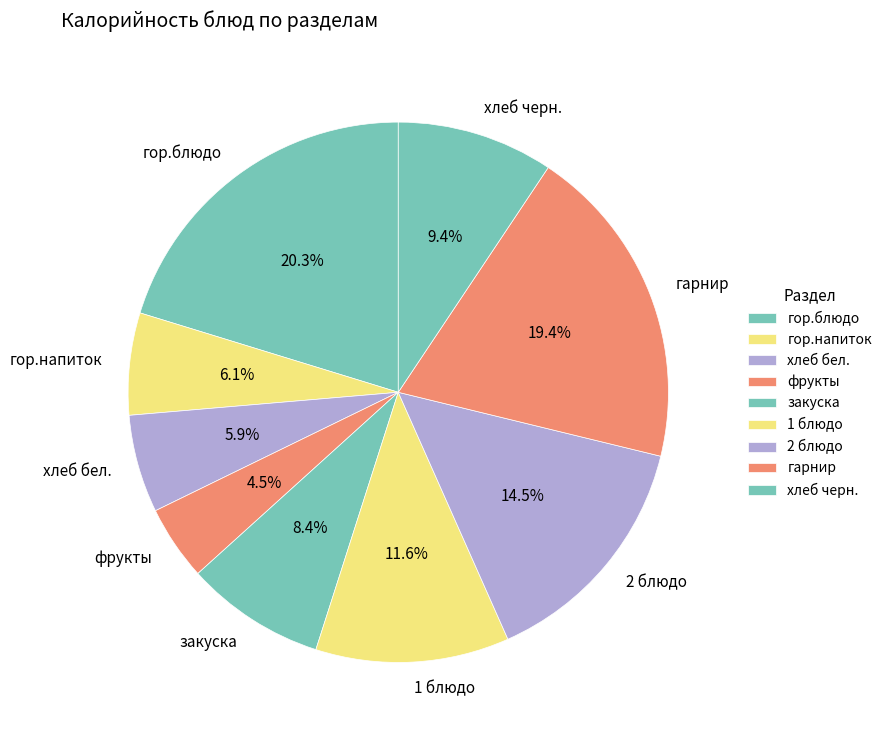

Which has a higher value, хлеб бел. or 2 блюдо?

2 блюдо